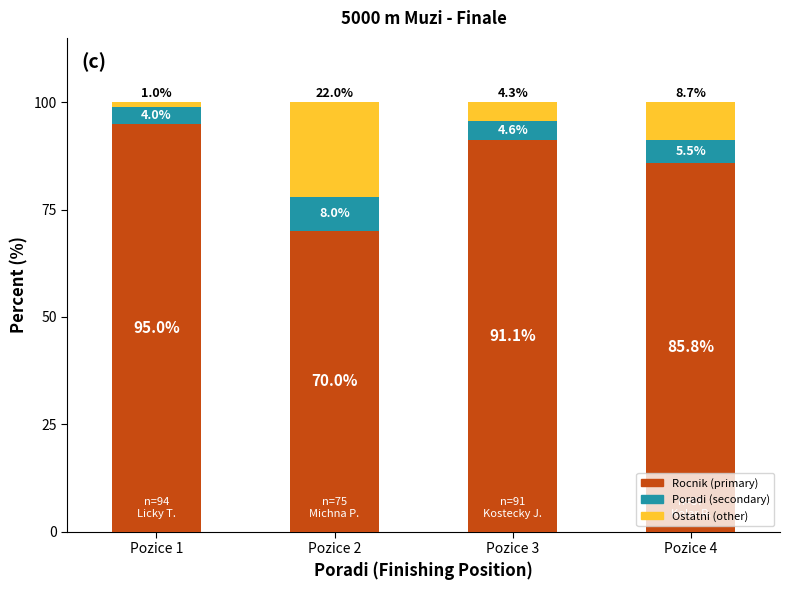

What is the total value across all series at Pozice 4?

100.0